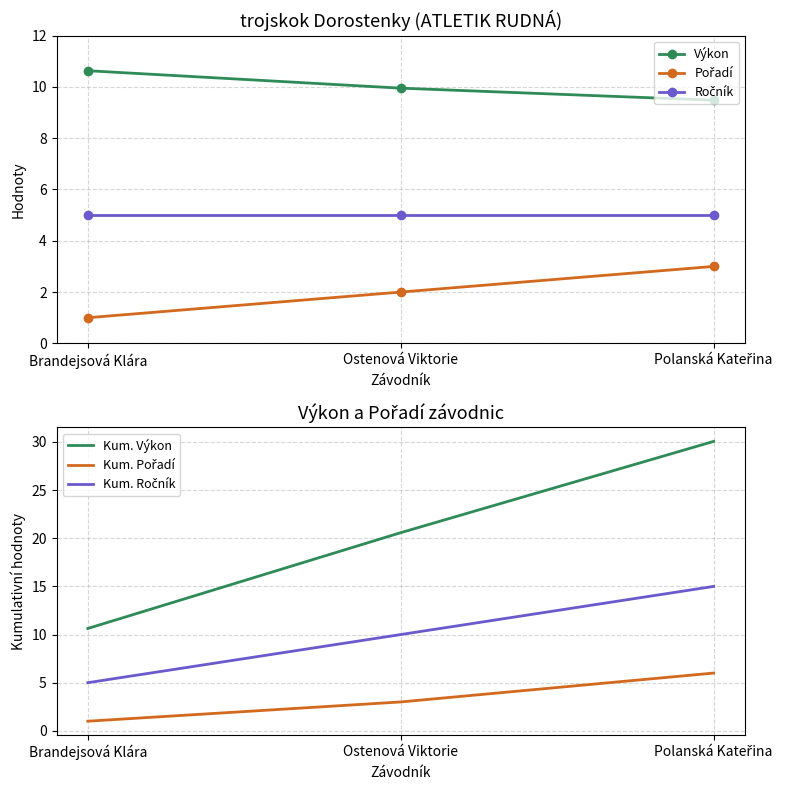

The value of Pořadí at Ostenová Viktorie is 0.5. True or false?

False